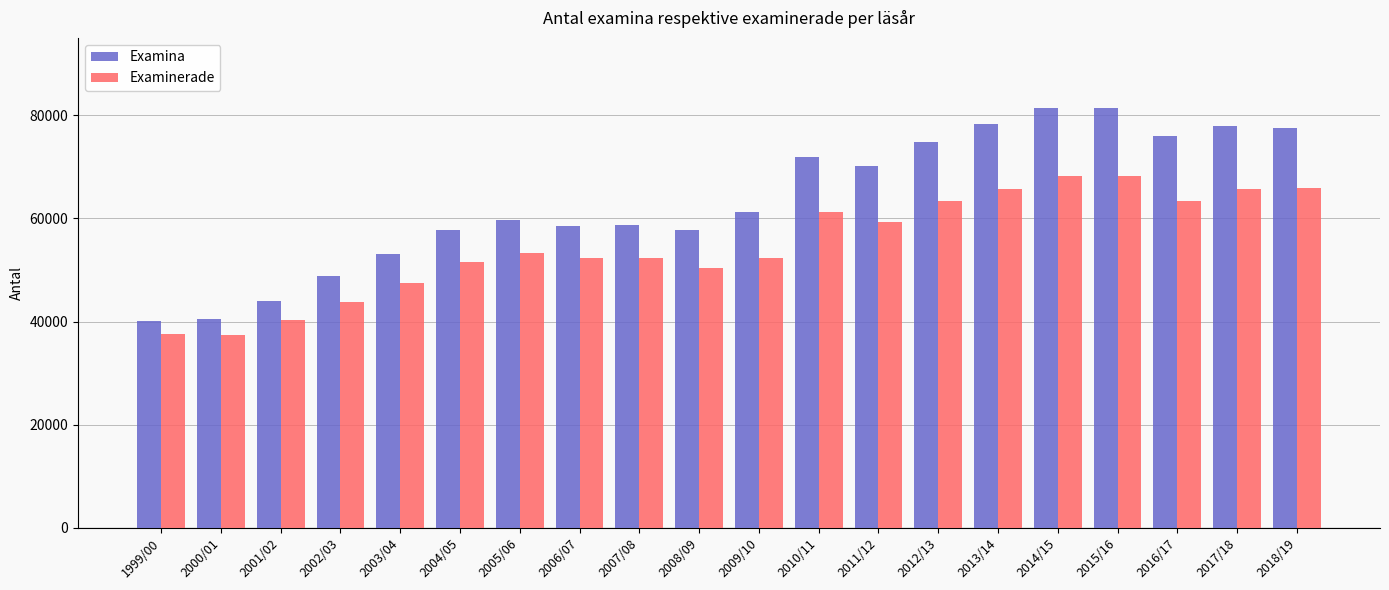

Are the bars horizontal?

No